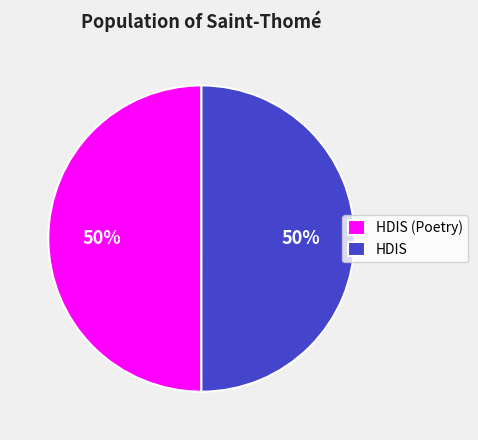

Do HDIS (Poetry) and HDIS together represent more than half of the pie?

Yes